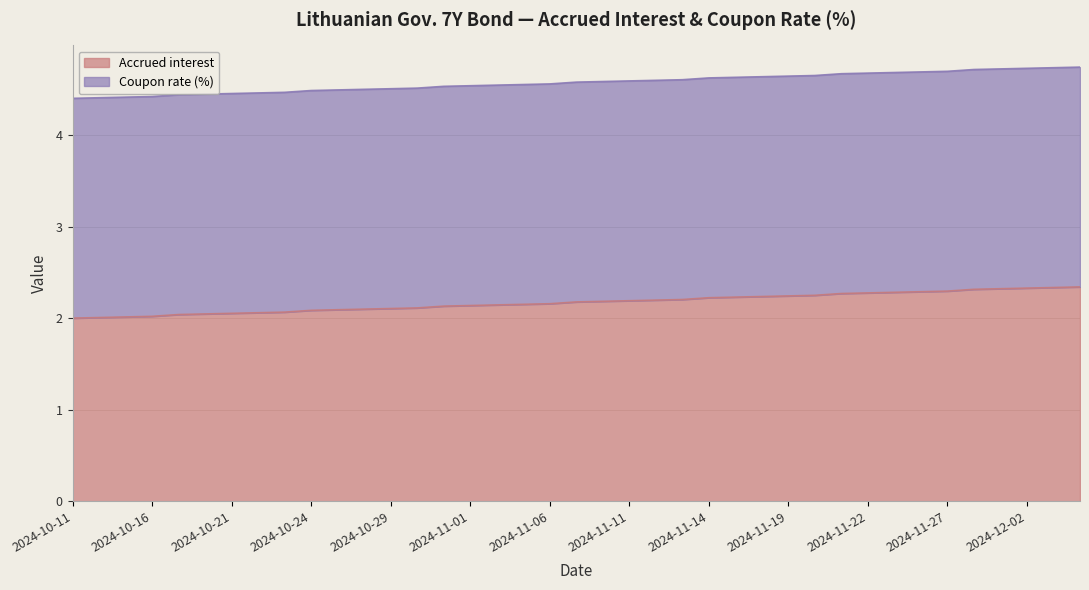

Is it true that the value at 2024-11-25 is 3.2?

False